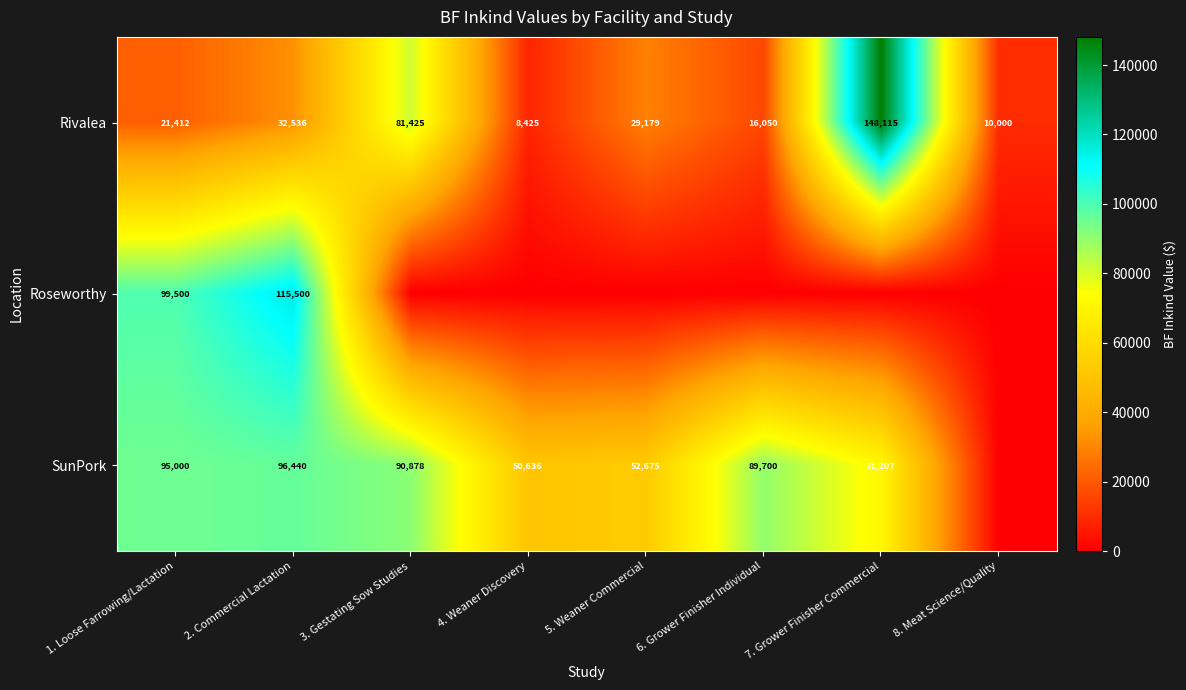

At which label does Rivalea reach its minimum?

4. Weaner Discovery